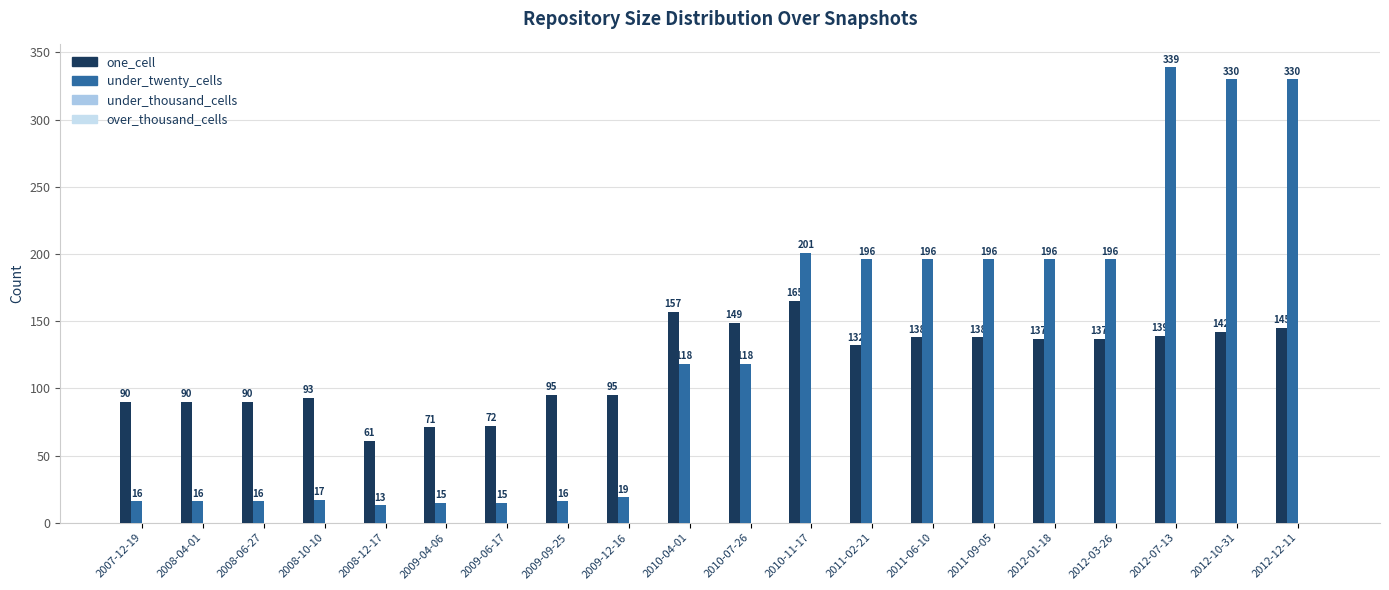

What position from the right is 2012-01-18?

5